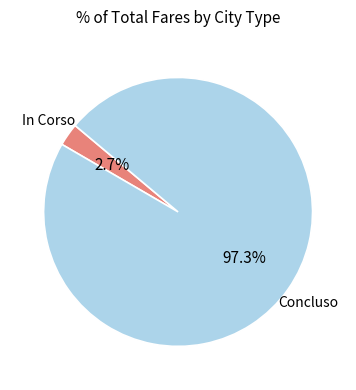

Rank the categories by value from highest to lowest.

Concluso, In Corso